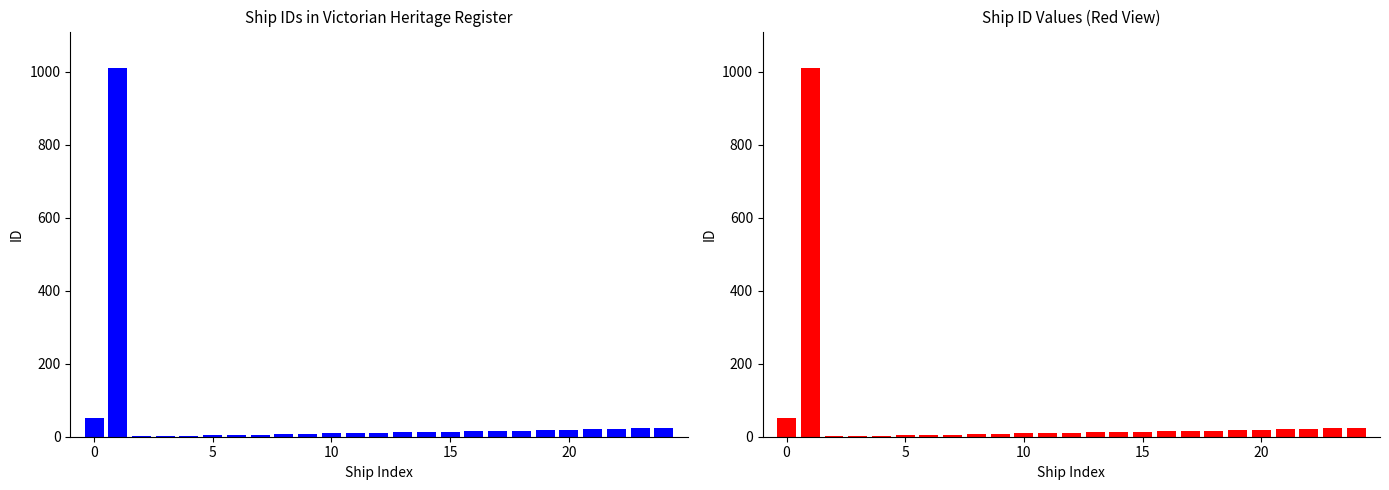

What is the label of the 20th bar from the right?

5